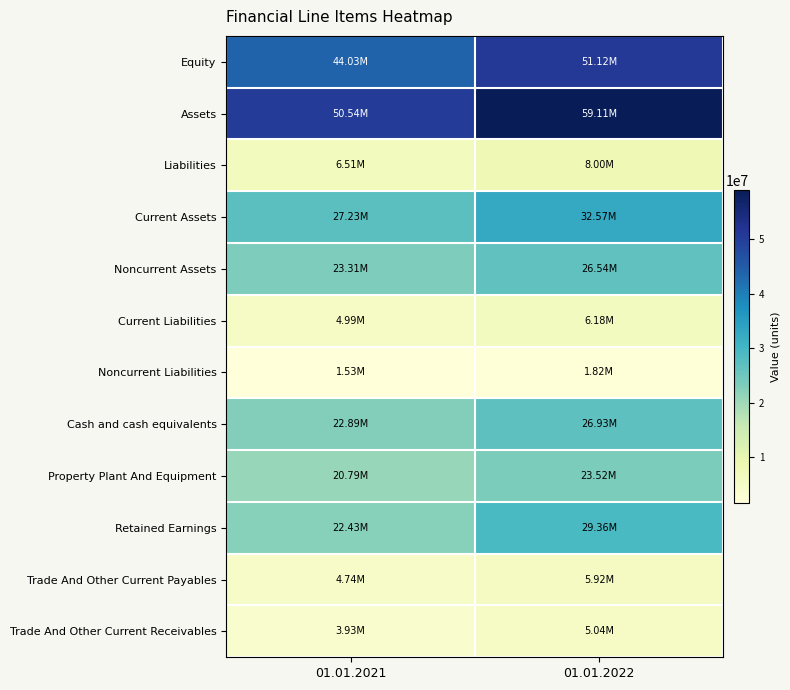

Which series changed the most between 01.01.2021 and 01.01.2022?

Assets